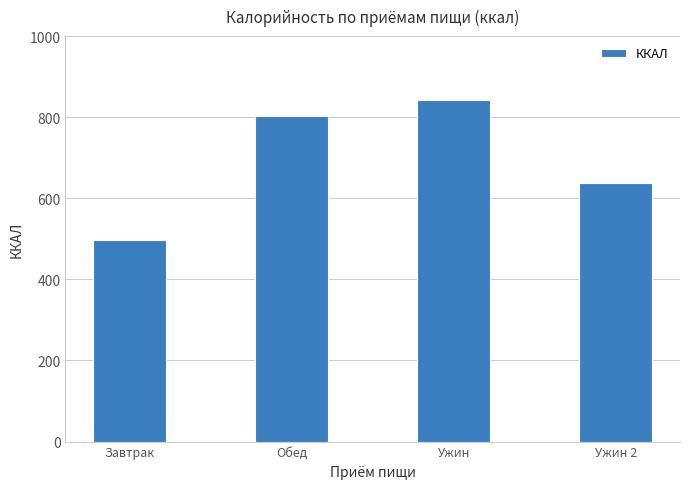

True or false: the data shows 1150.1 at Ужин.

False